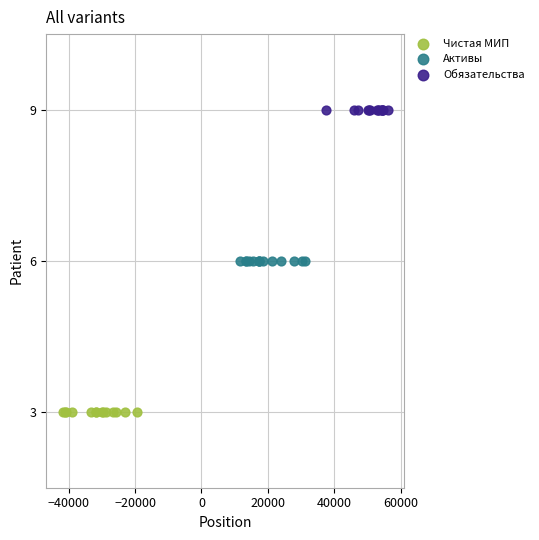

Which series reaches the maximum Y coordinate?

Обязательства